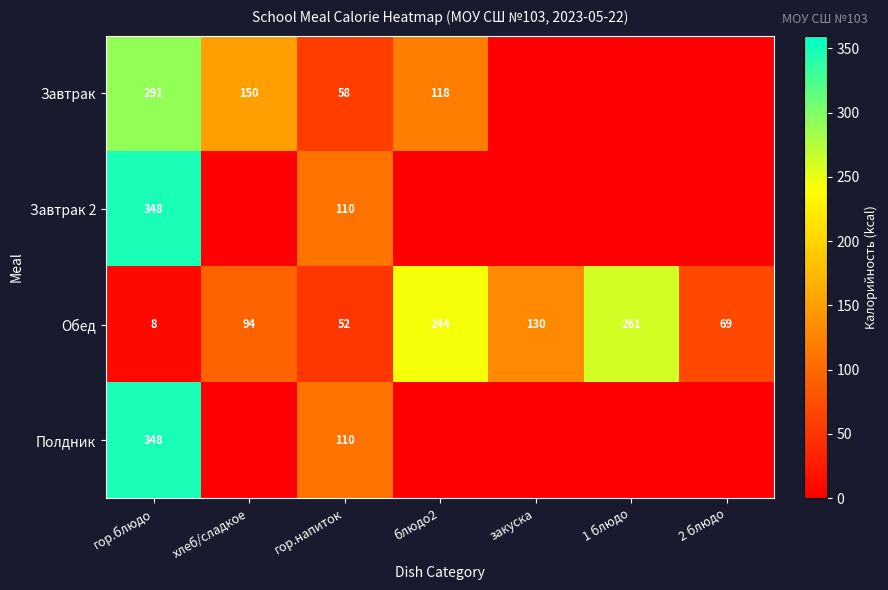

What is the lowest value of the Обед series?

8